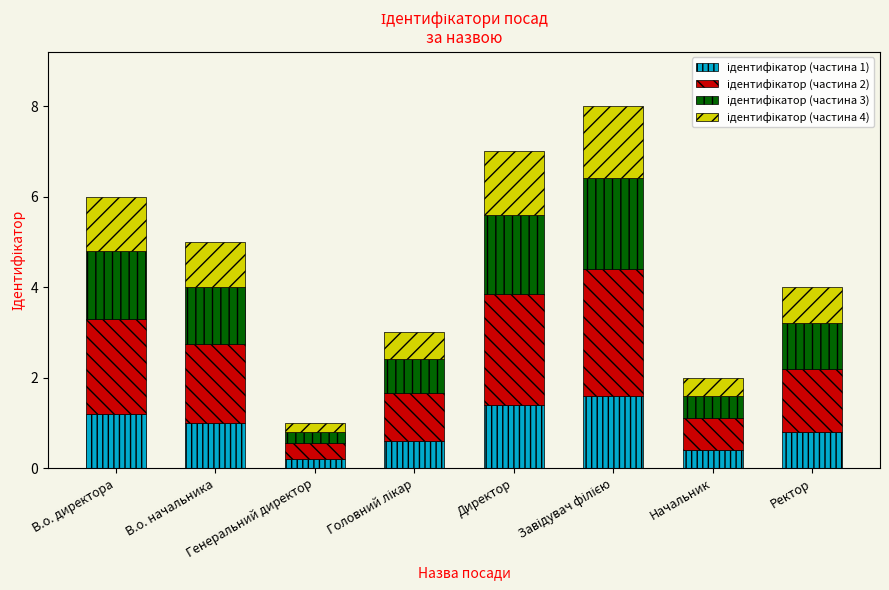

How many categories are shown in the chart?

8